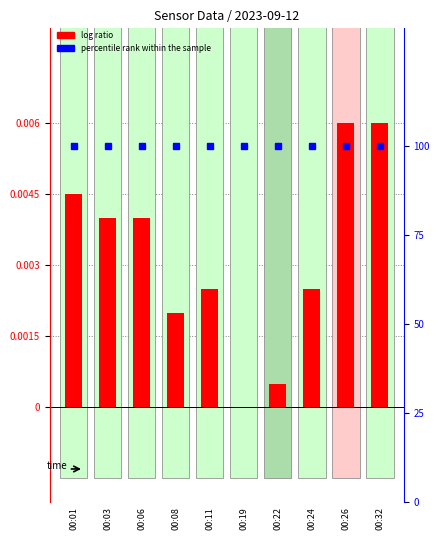

Count the number of categories in the chart.

10